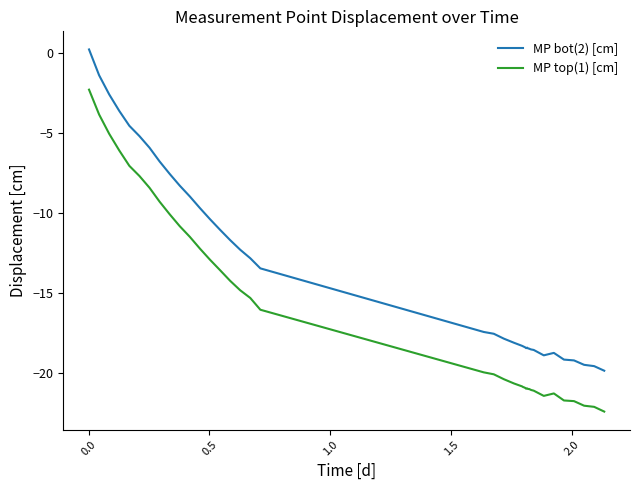

At how many categories does at least one series exceed -3?

3